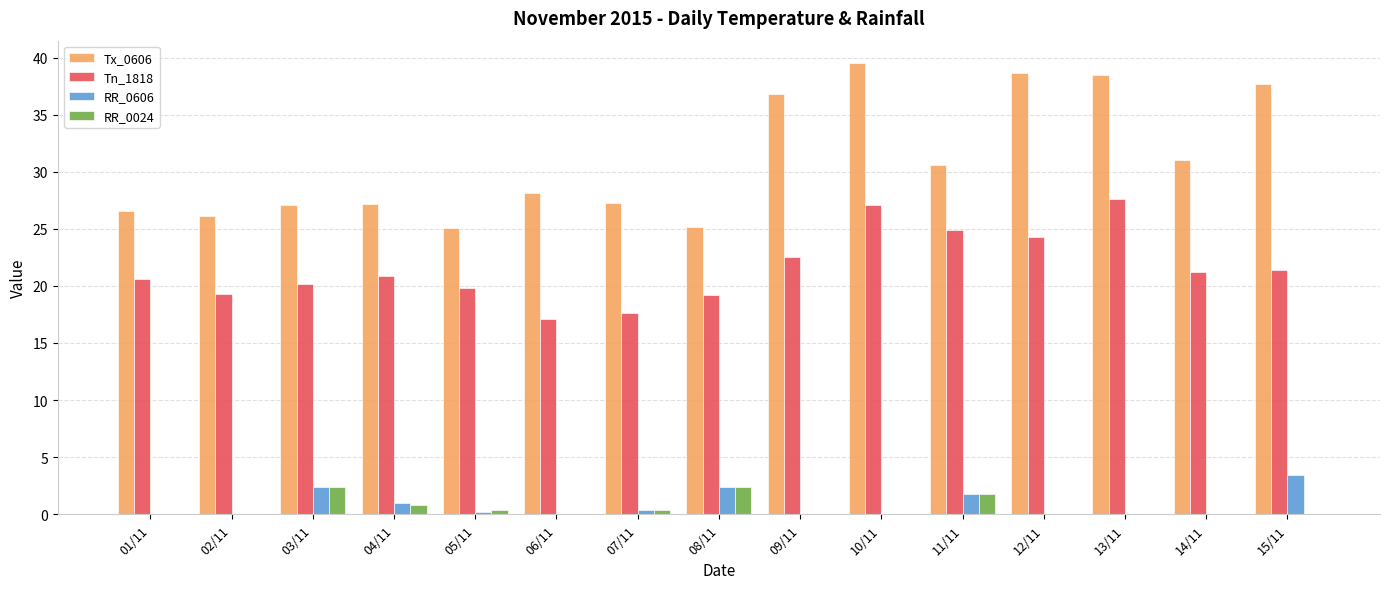

Which label corresponds to the largest value in the chart?

10/11